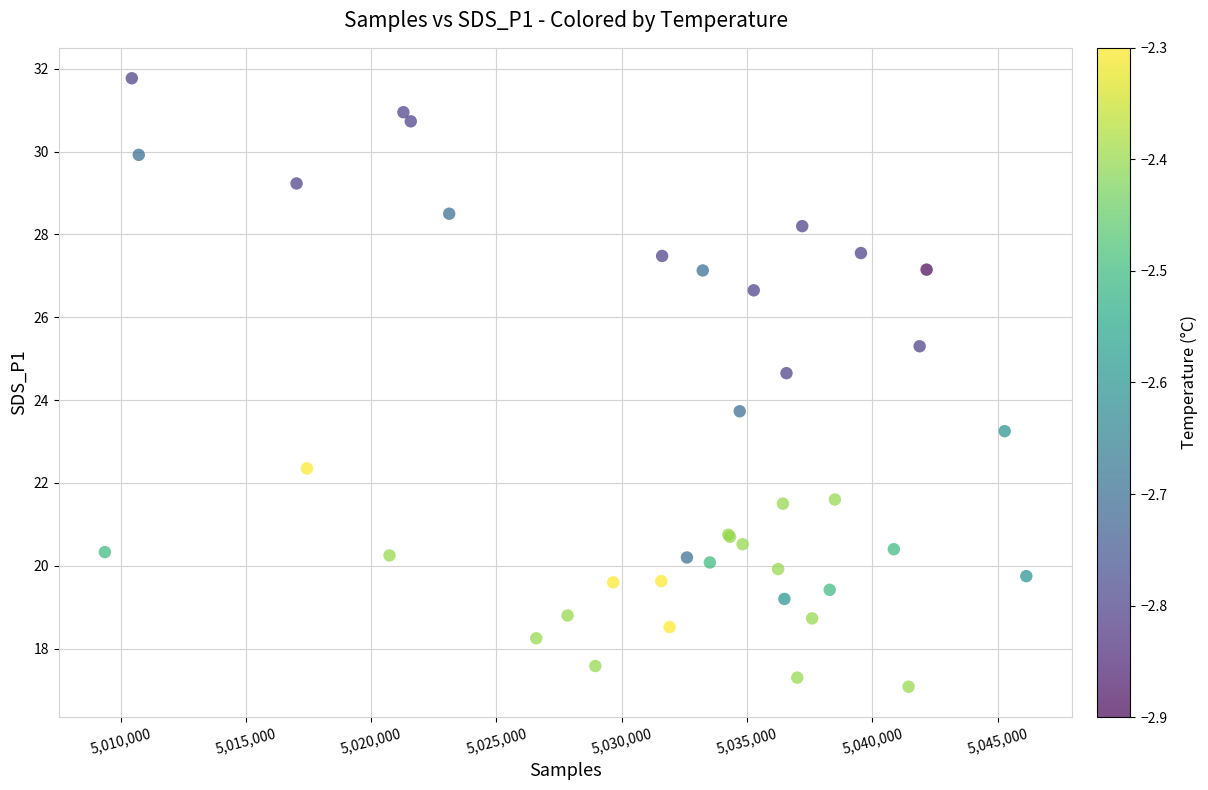

What Y value in the scatter plot is closest to 24?

23.7